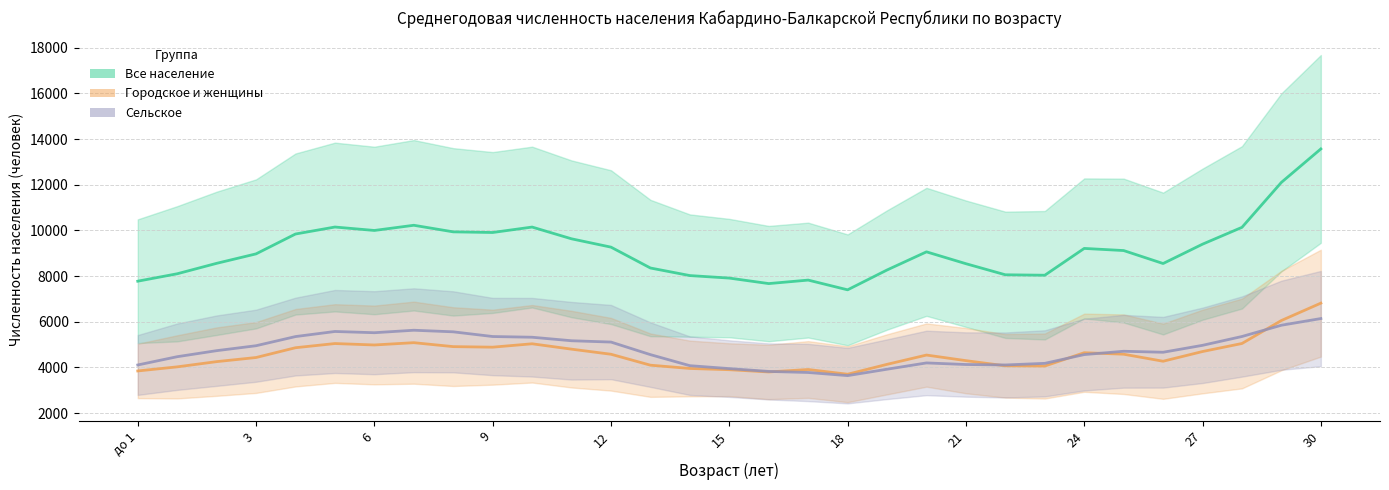

At which category does Сельское reach its first local valley?

6